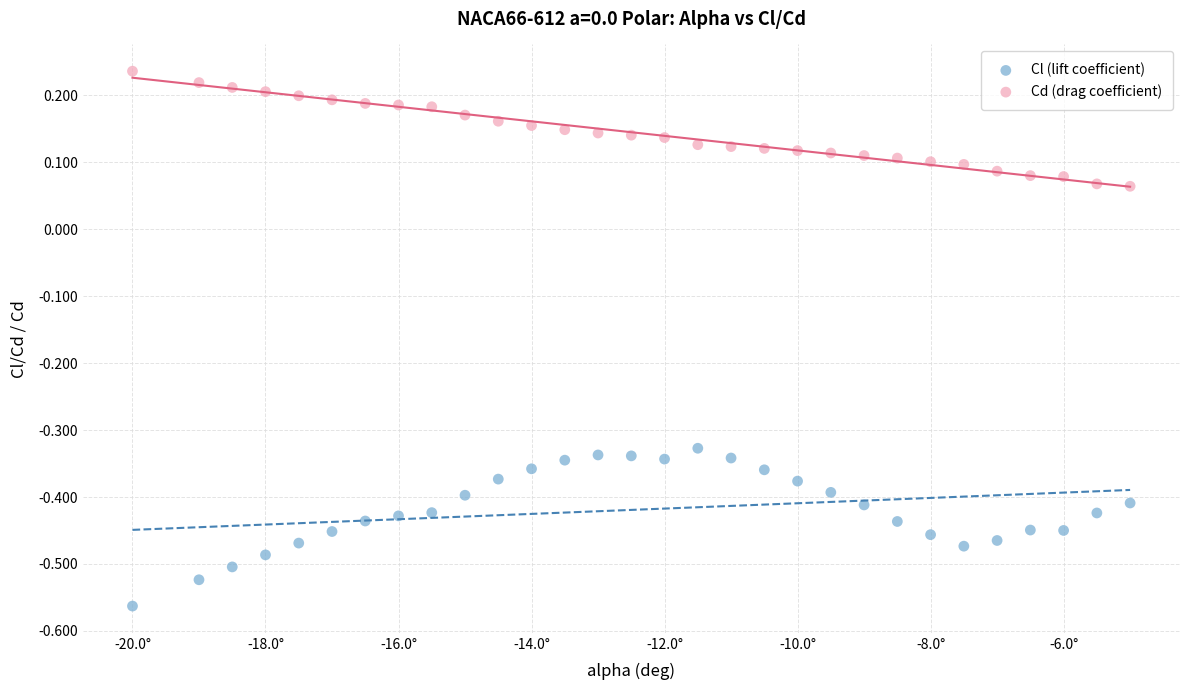

Which series contains the lowest Y value?

Cl (lift coefficient)